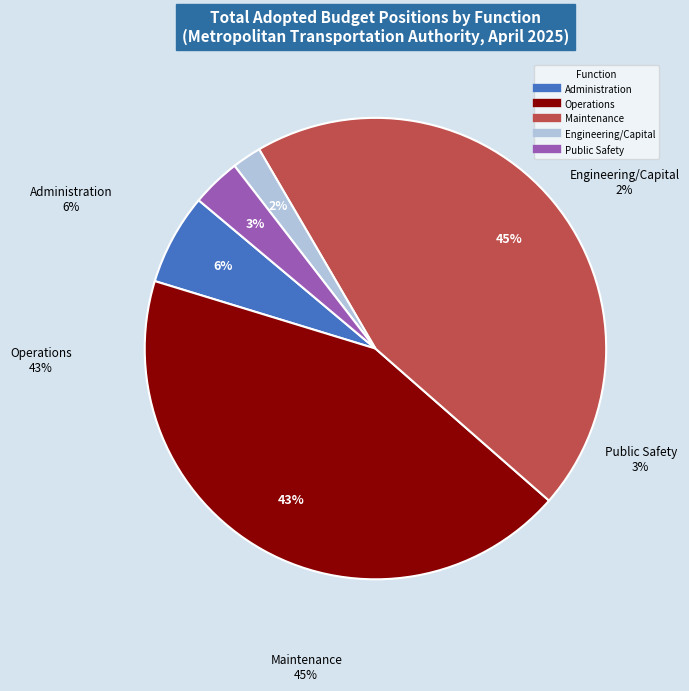

Do Maintenance and Administration together represent more than half of the pie?

Yes